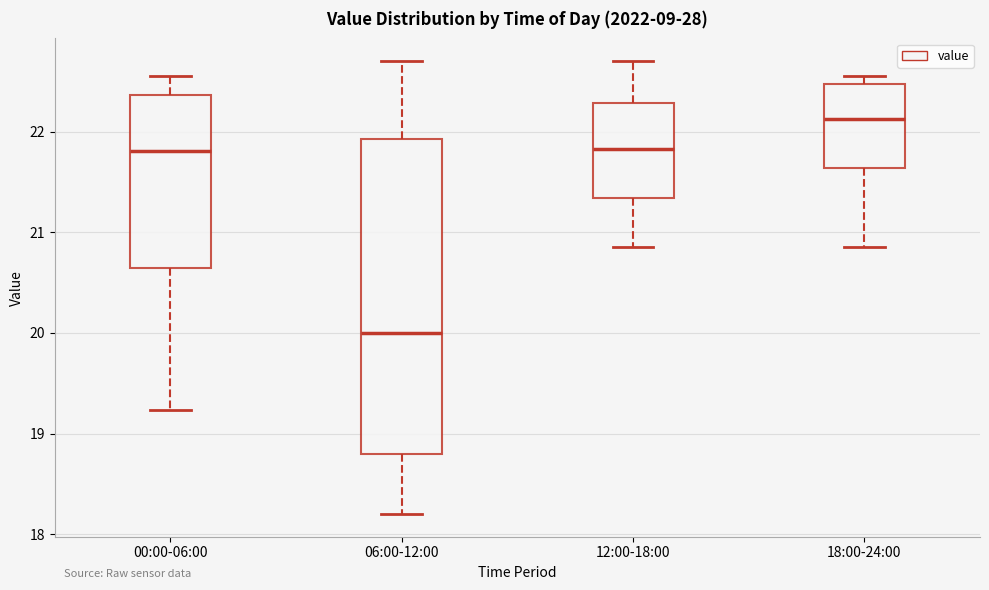

Which box is the tallest, from its lower edge to its upper edge?

06:00-12:00